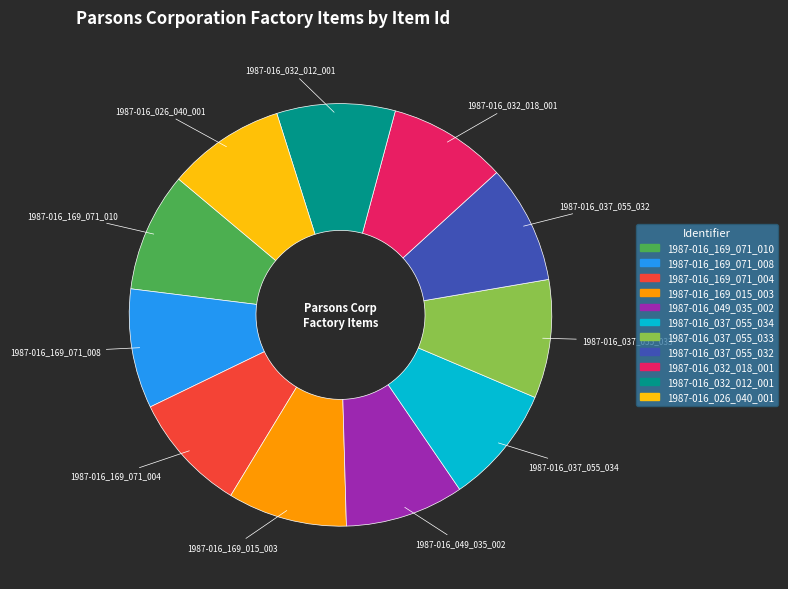

Does any single category account for the majority?

No